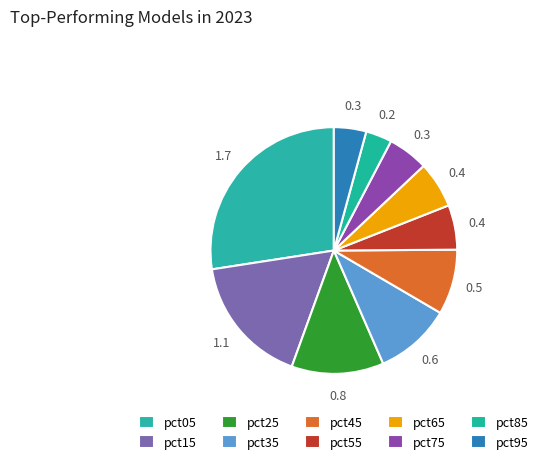

How many slices are in this pie chart?

10